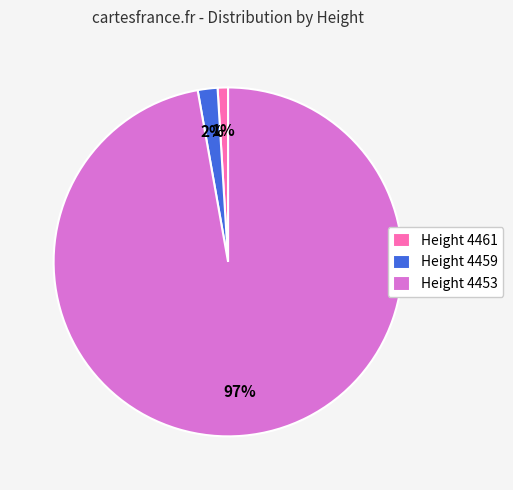

Does Height 4459 account for over 50% of the chart?

No